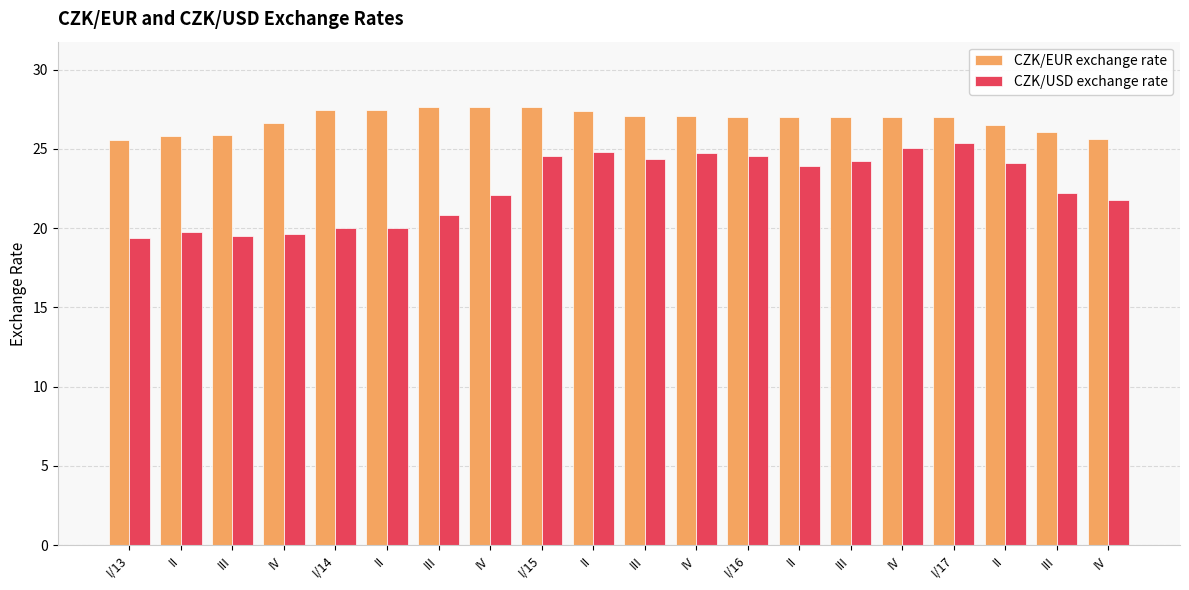

Is it true that CZK/EUR exchange rate equals 15.4 at IV?

False